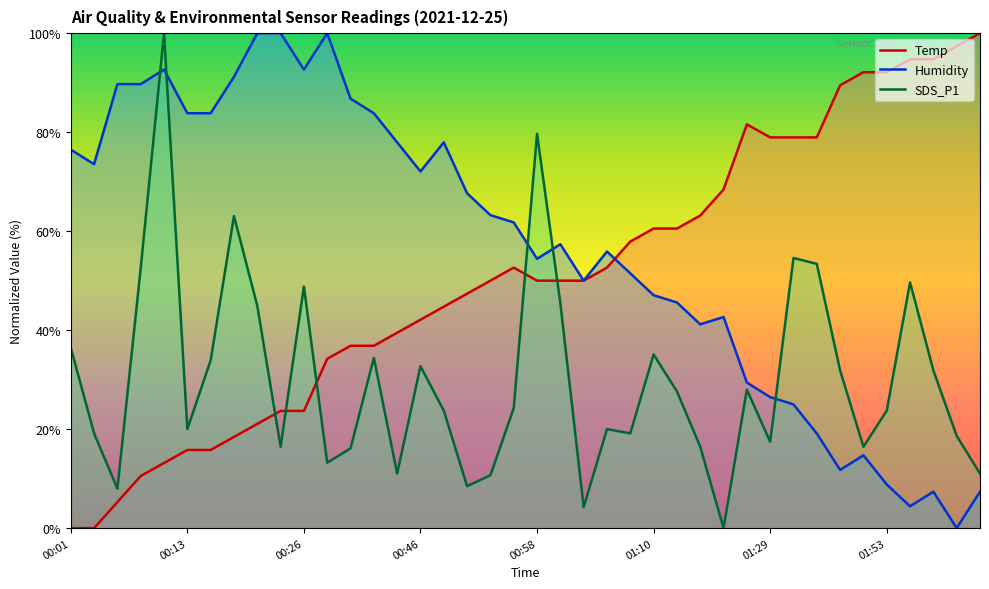

After their last crossing, which series has the higher values: Humidity or SDS_P1?

SDS_P1